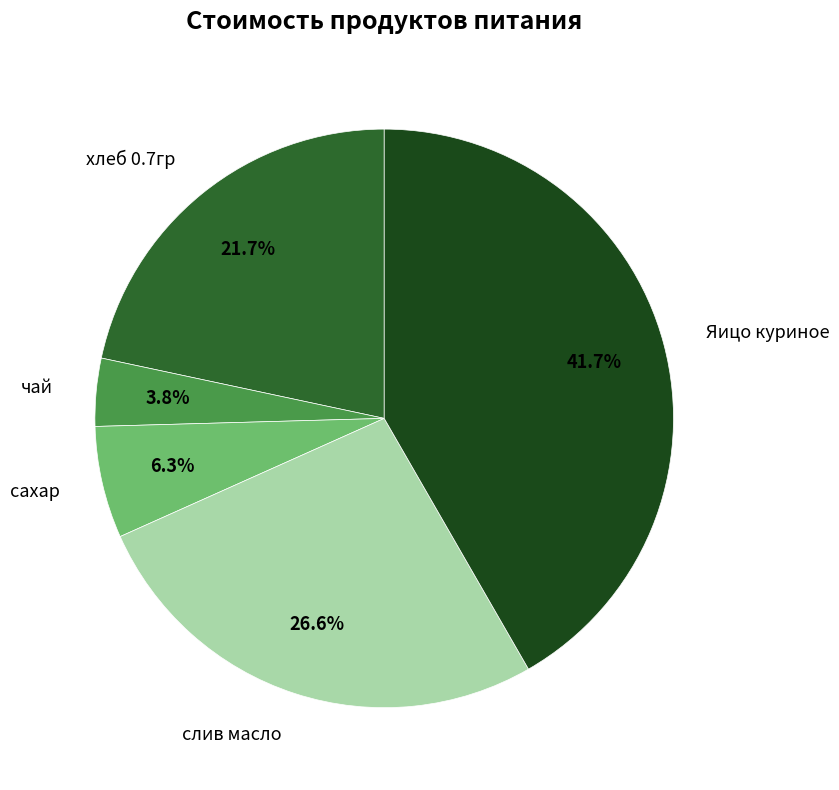

Is there a majority slice in this chart?

No